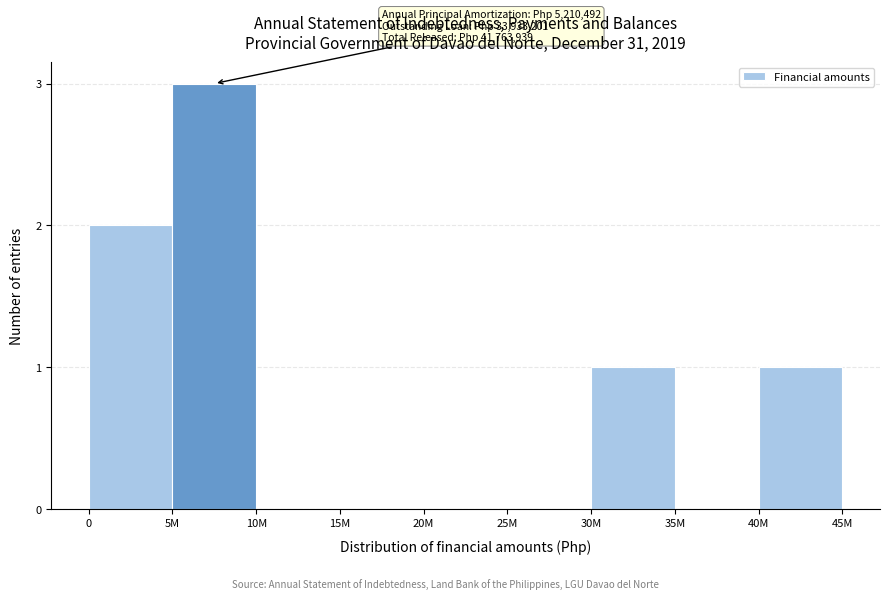

Reading left to right, extract all data points from this chart.

0=2	5M=3	10M=0	15M=0	20M=0	25M=0	30M=1	35M=0	40M=1